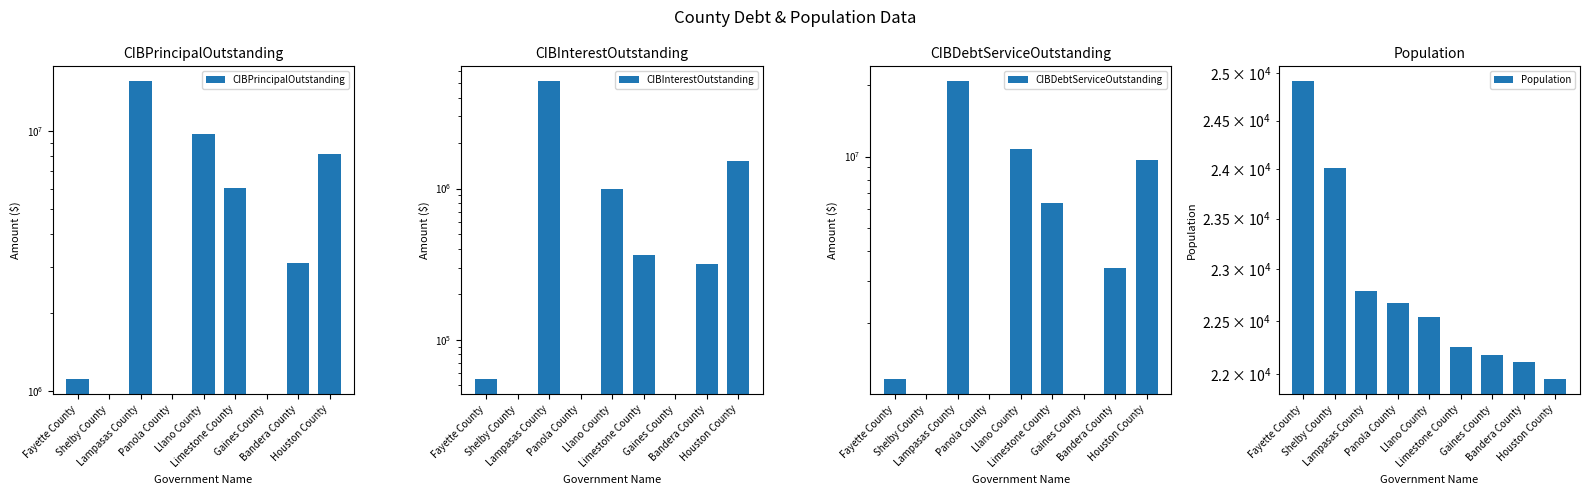

List the series in order of their peak value, highest first.

CIBDebtServiceOutstanding, CIBPrincipalOutstanding, CIBInterestOutstanding, Population